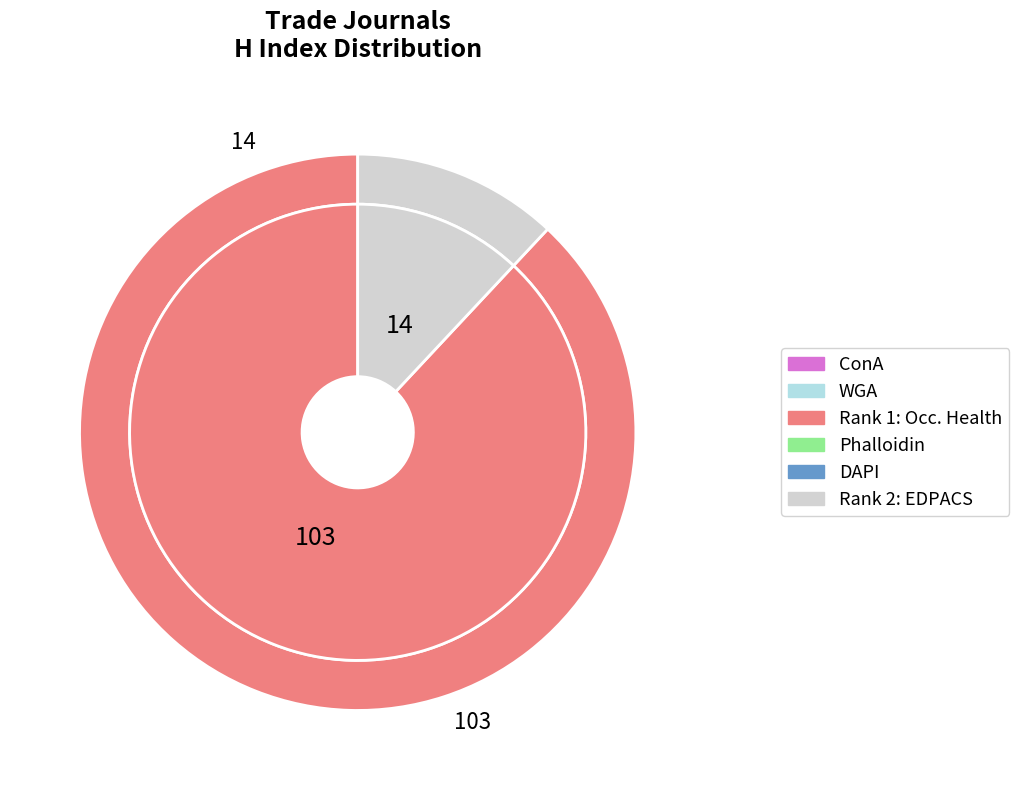

Is the sum of Rank 2: EDPACS and Rank 1: Occupational Health and Safety greater than half?

Yes